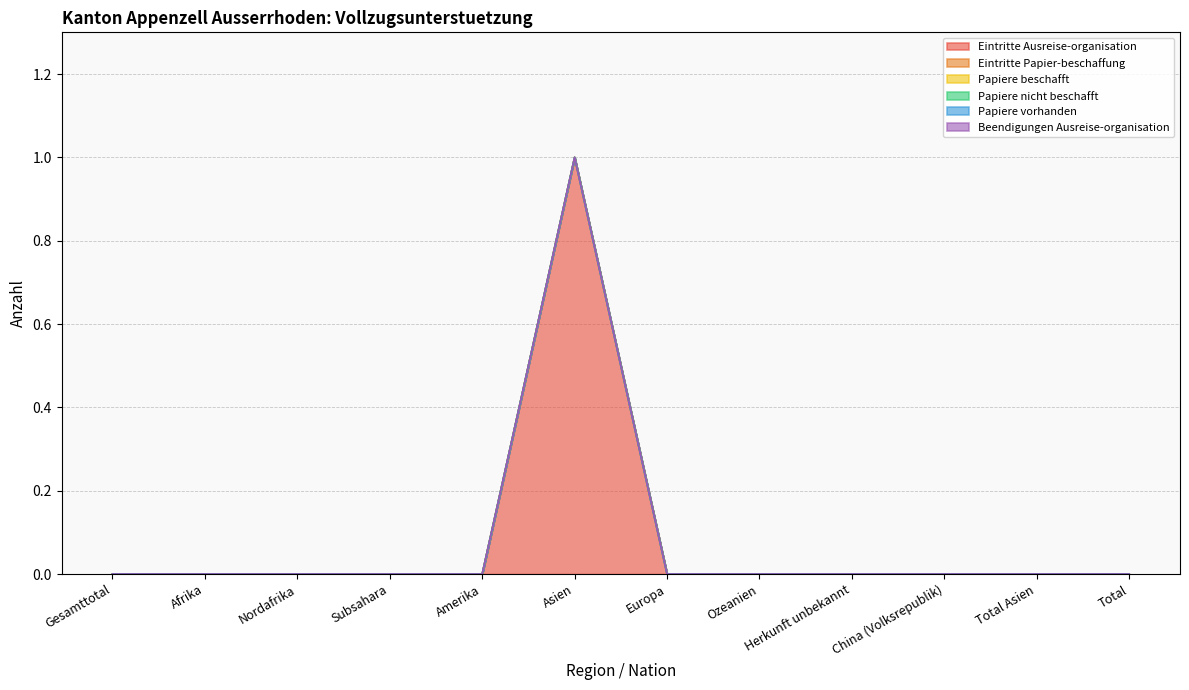

Rank the series by their maximum value, from lowest to highest.

Eintritte Papier-beschaffung, Papiere beschafft, Papiere nicht beschafft, Papiere vorhanden, Beendigungen Ausreise-organisation, Eintritte Ausreise-organisation